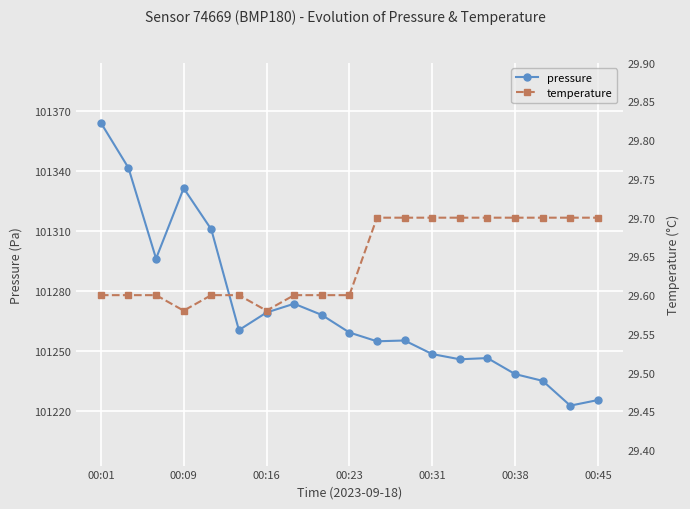

True or false: temperature and pressure cross at least once.

False